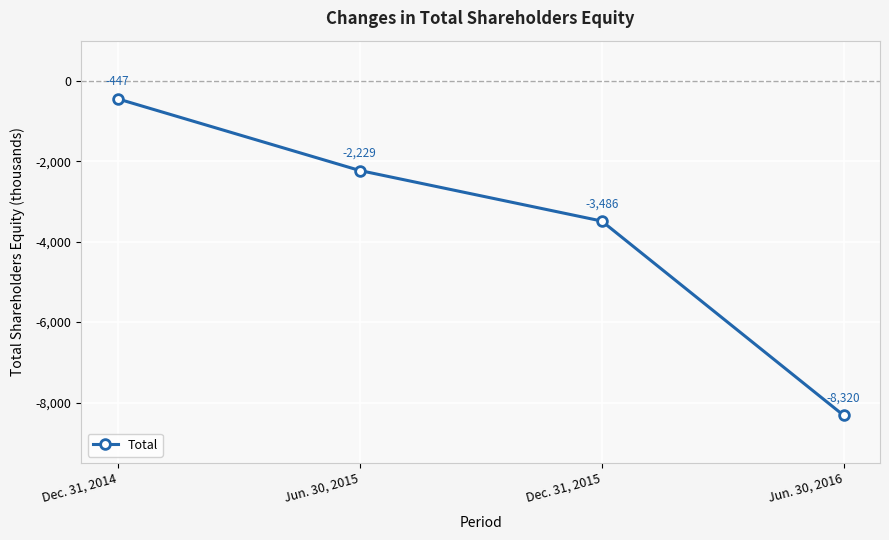

Does the chart display data point markers on the line(s)?

Yes